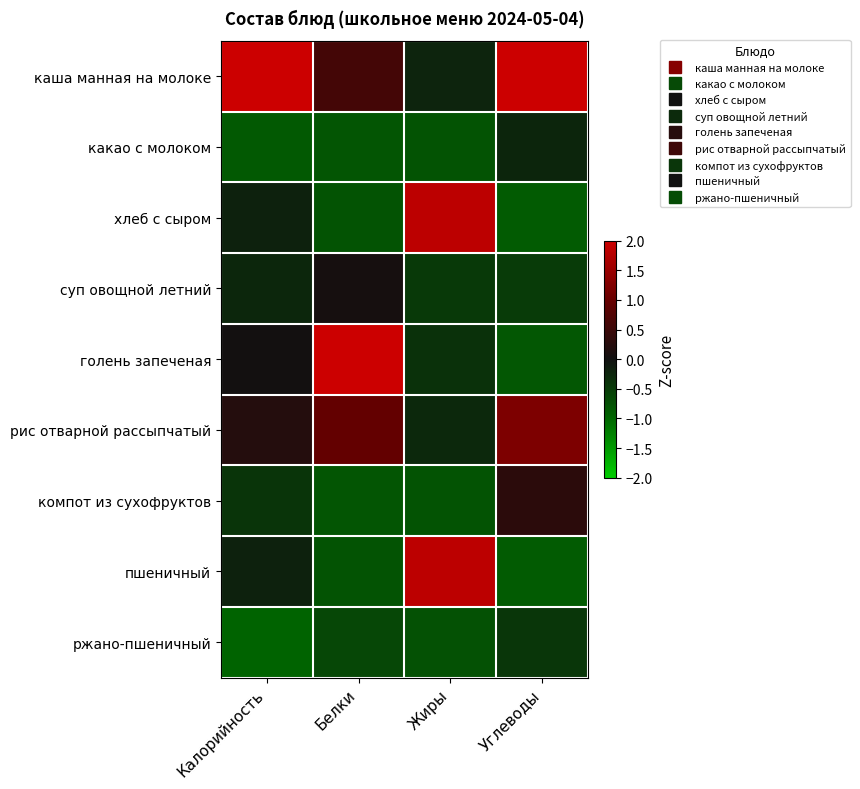

Which category has the lowest value across all series?

Калорийность